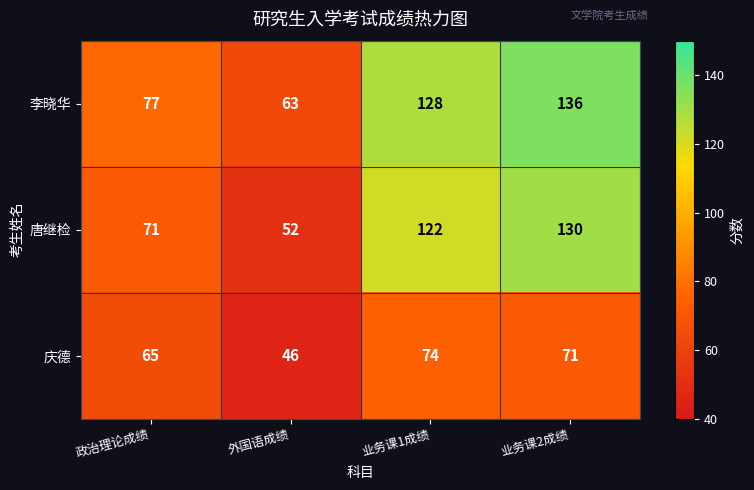

Read the 庆德 value at 业务课1成绩.

74